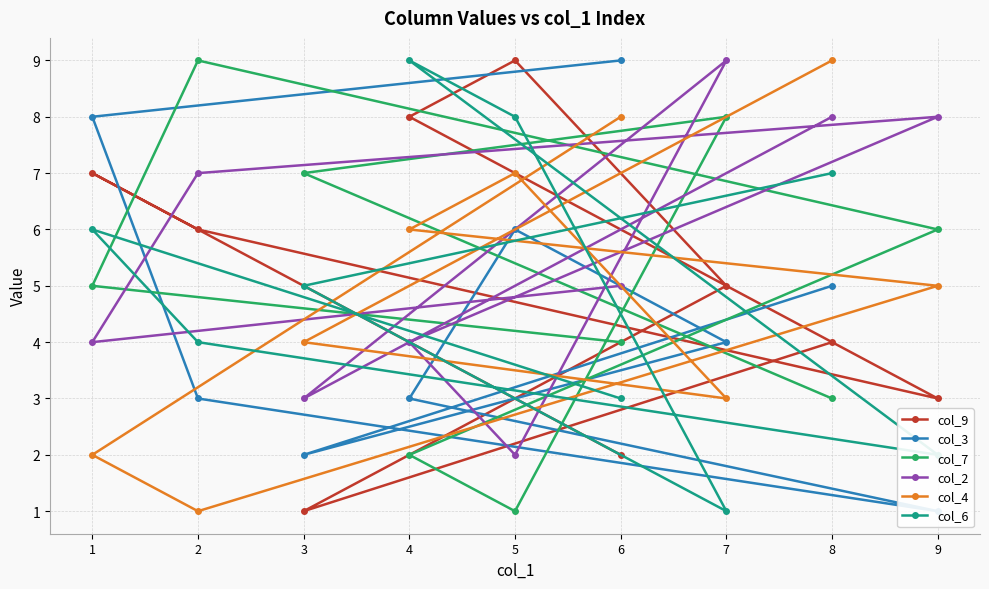

How many lines are shown in the chart?

6